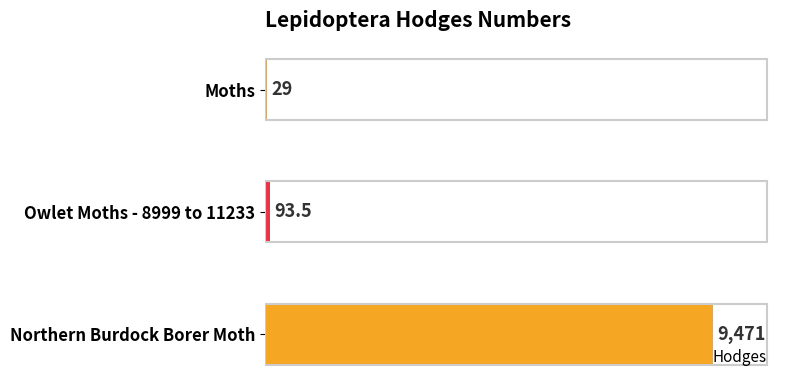

What is the greatest value displayed?

9471.0